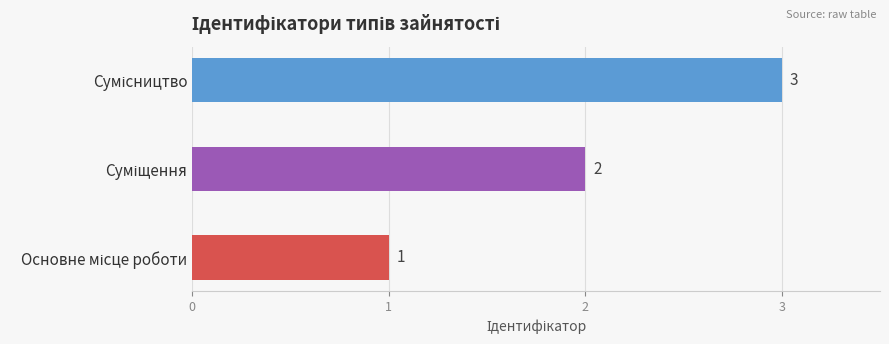

What is the maximum value shown in the chart?

3